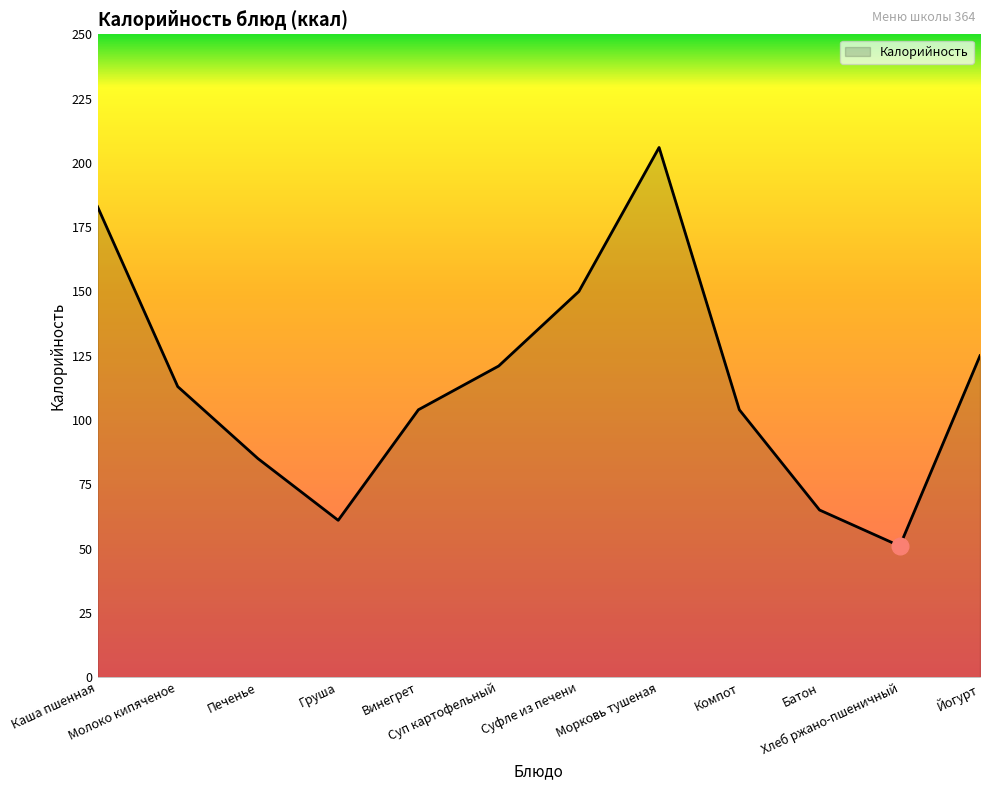

What is the difference between the maximum and minimum values?

155